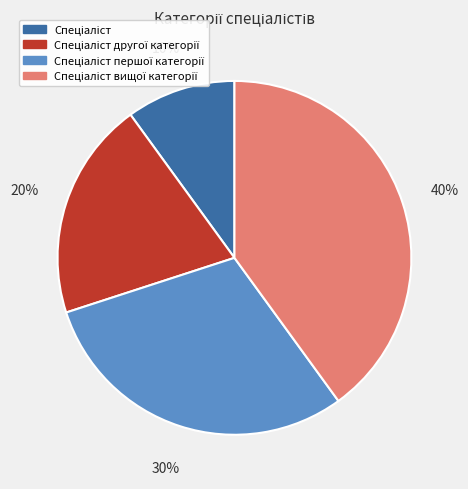

To the nearest percent, what is the average slice percentage?

25%